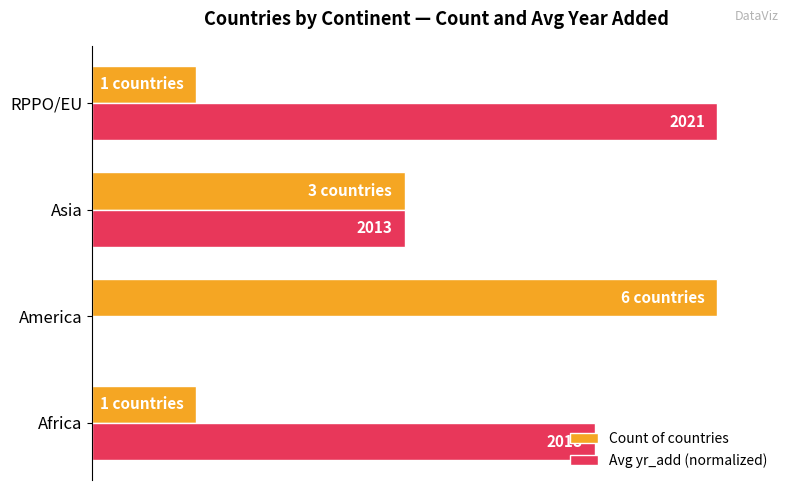

What are all the series names shown in the legend?

Count of countries, Avg yr_add (normalized)